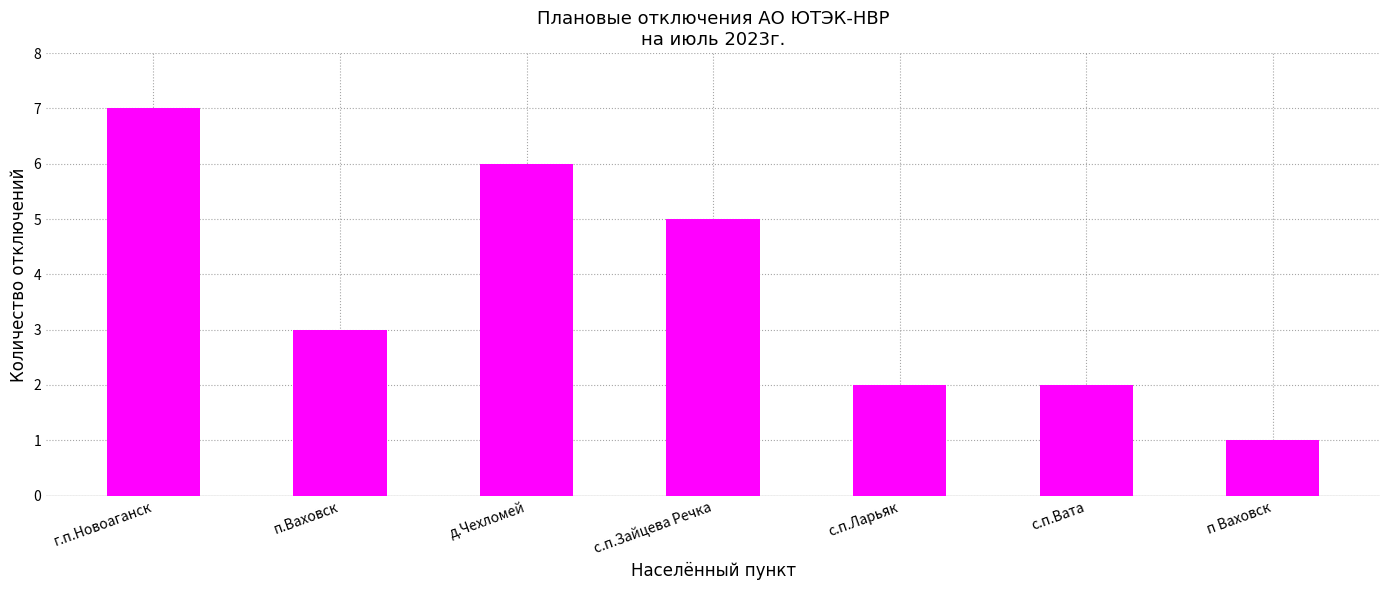

What is the label of the 6th bar from the left?

с.п.Вата